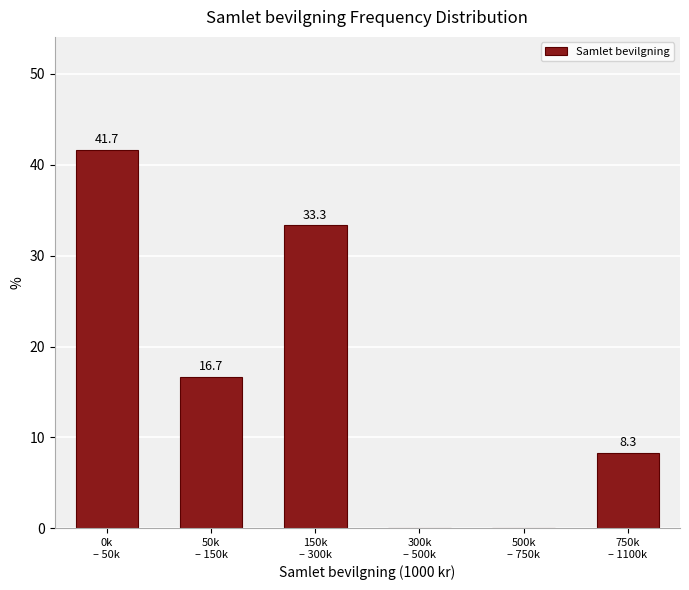

What is the greatest value displayed?

41.7